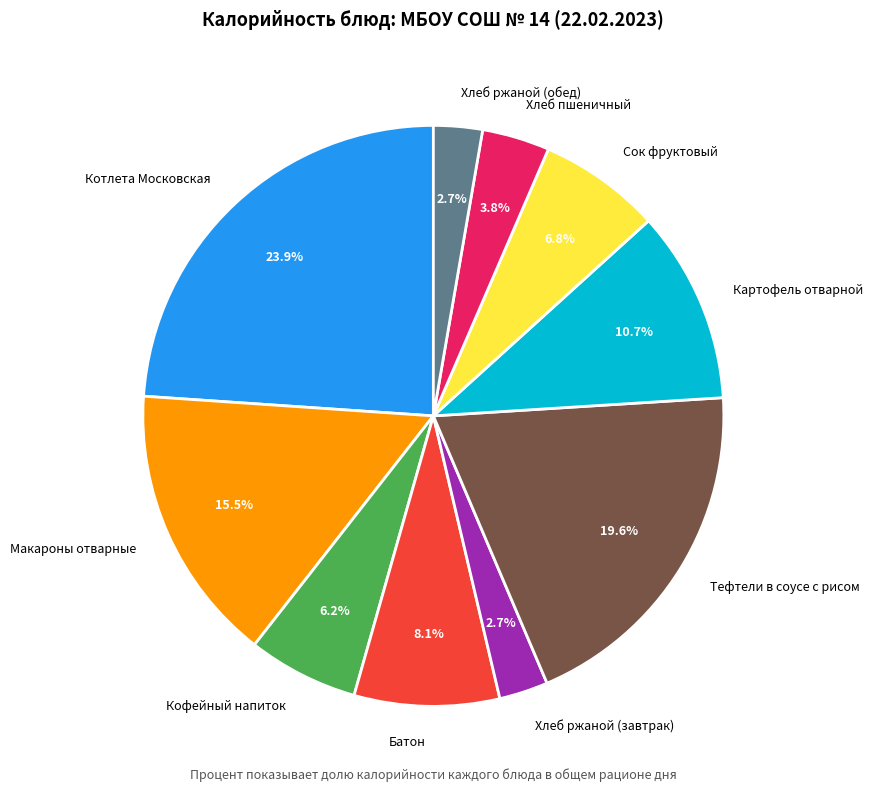

Combined, do Хлеб ржаной (обед) and Макароны отварные account for over 50%?

No